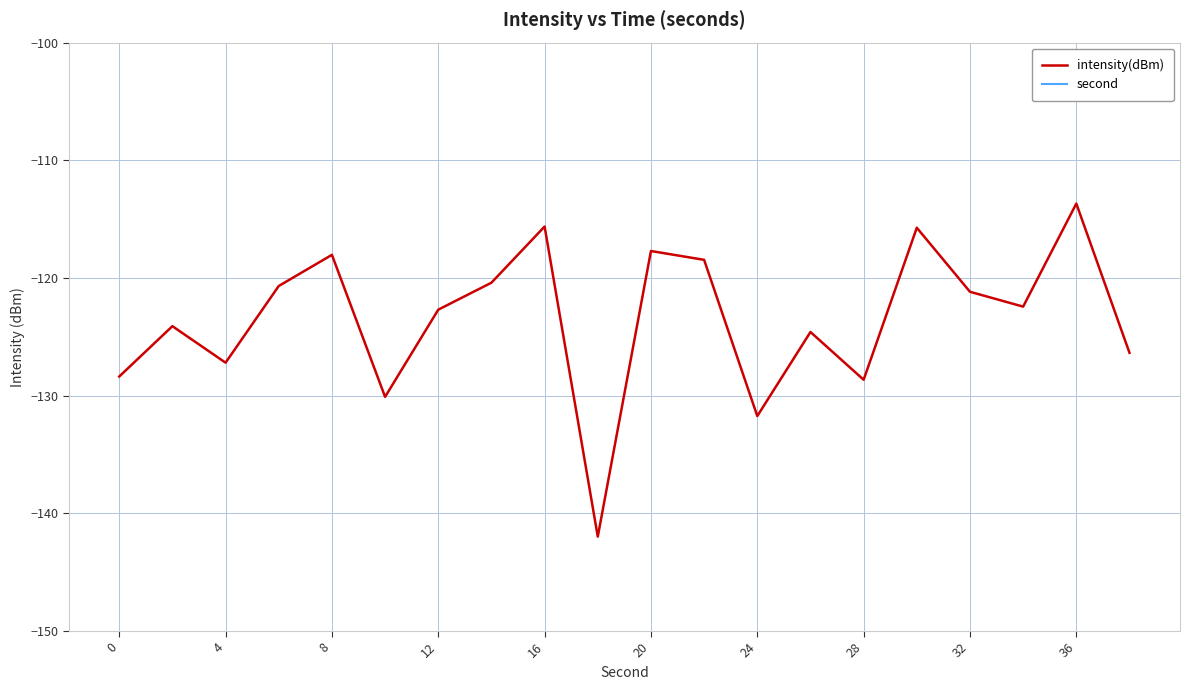

How many values in second are above zero?

19